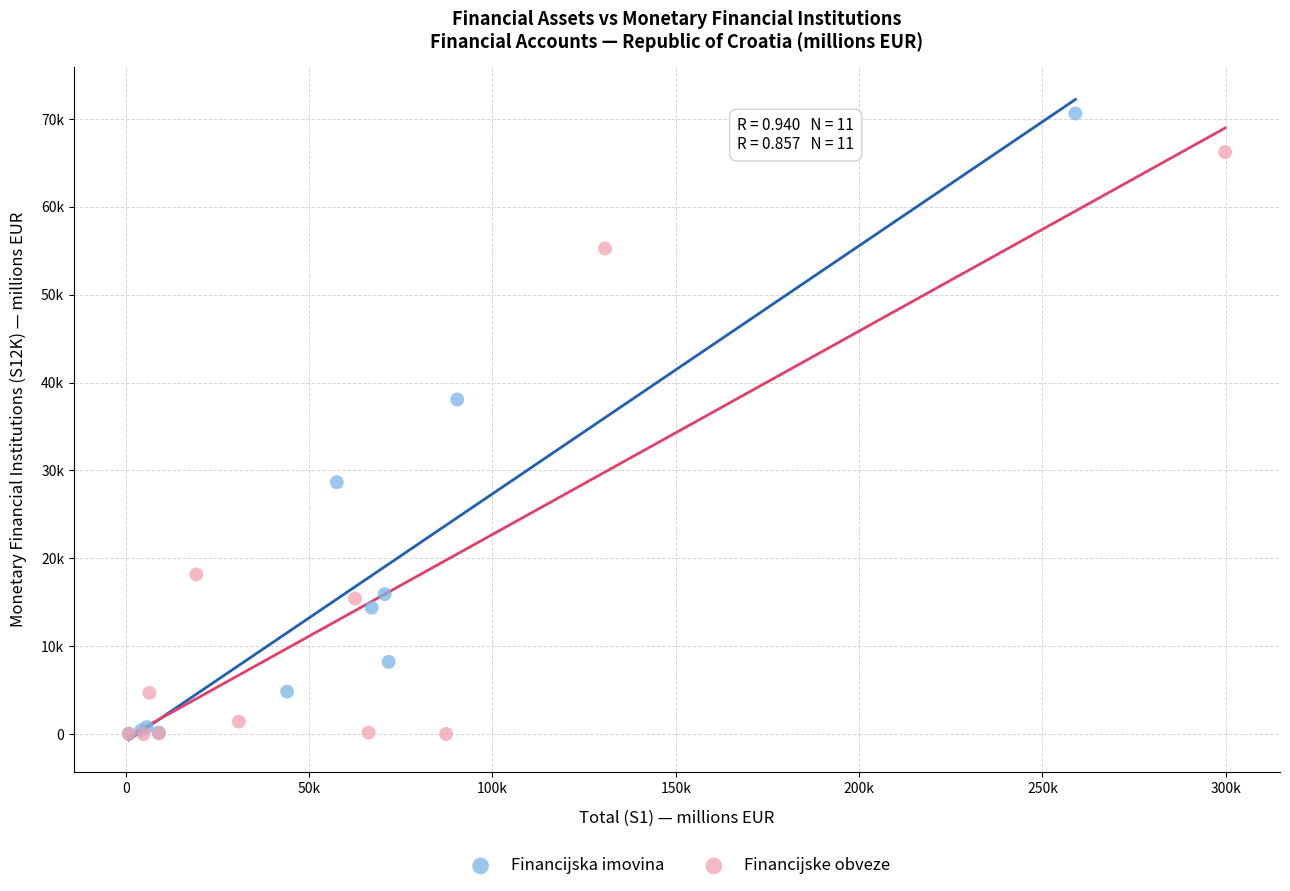

Which series has the largest Y range (max minus min)?

Financijska imovina